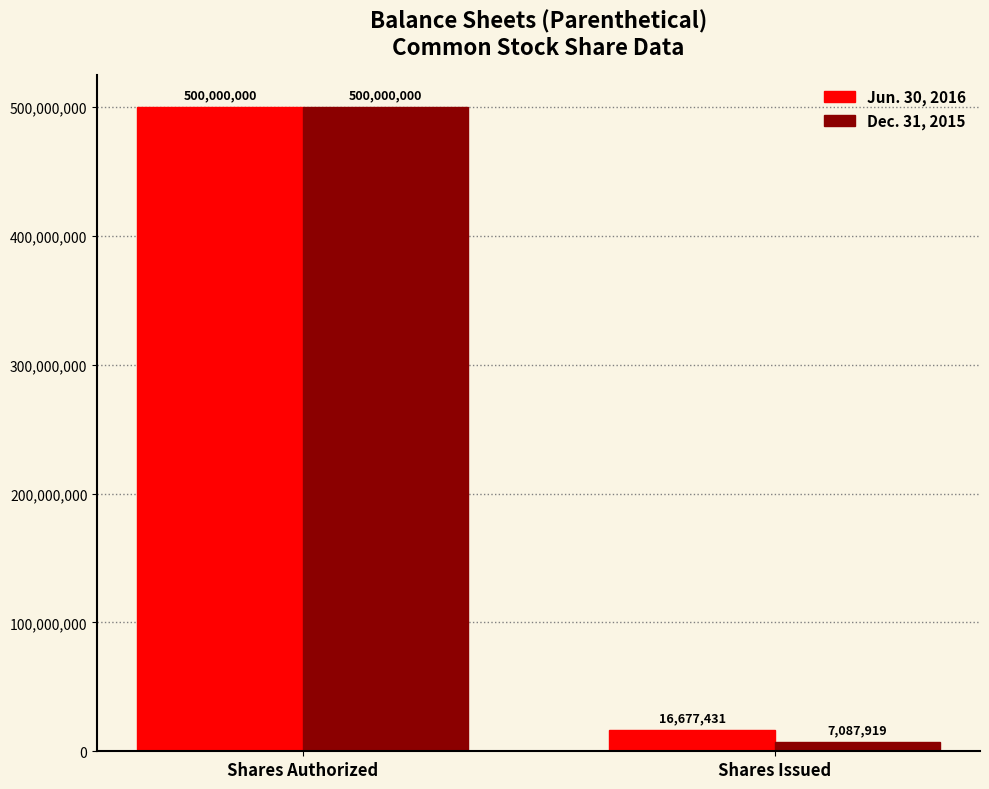

Rank the series at Shares Issued from highest to lowest value.

Jun. 30, 2016, Dec. 31, 2015